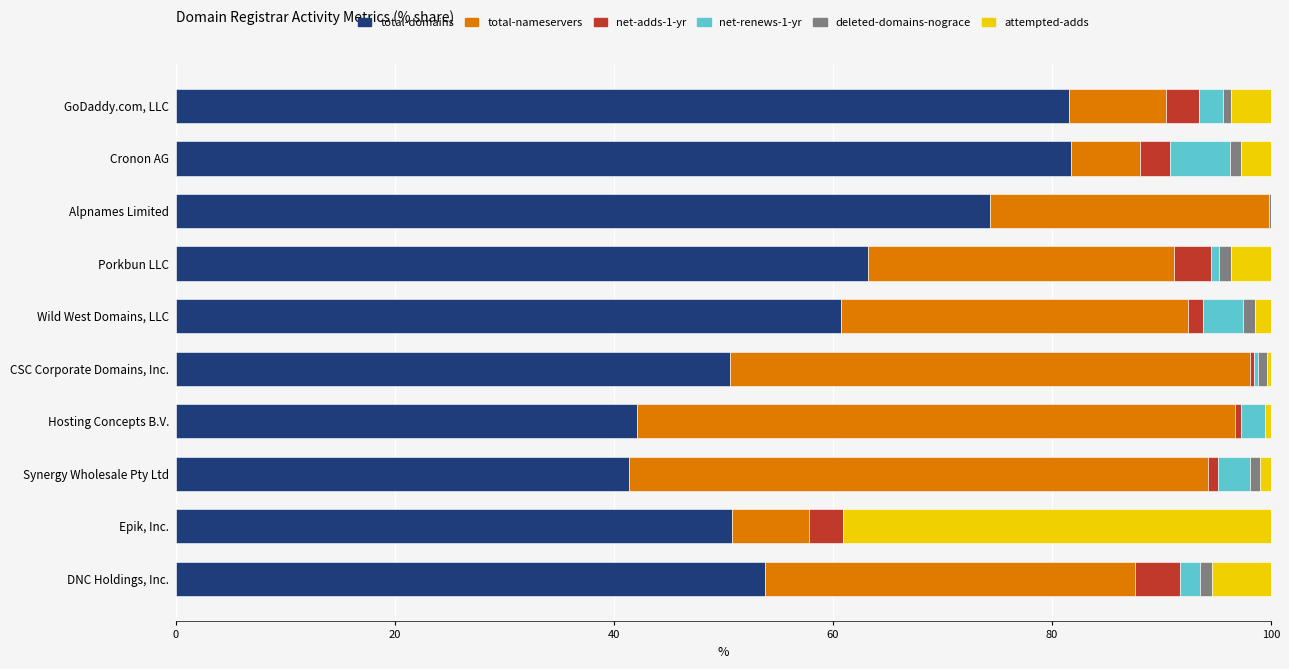

What are all the series names shown in the legend?

total-domains, total-nameservers, net-adds-1-yr, net-renews-1-yr, deleted-domains-nograce, attempted-adds